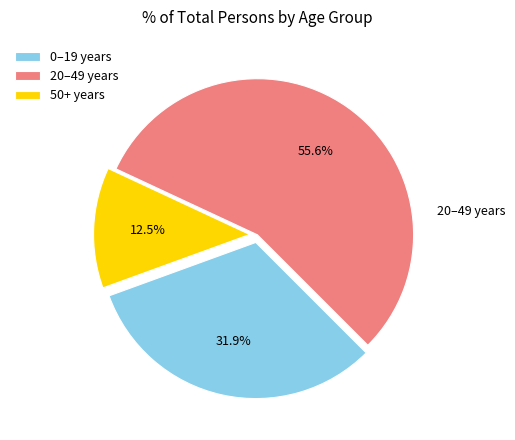

To the nearest percent, what is the average slice percentage?

33%